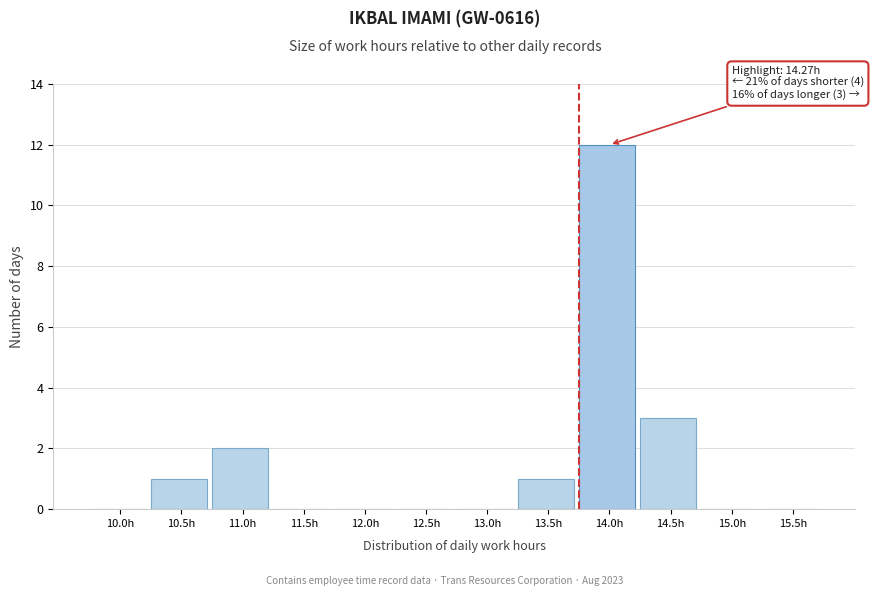

Reading left to right, extract all data points from this chart.

10.0h=0	10.5h=1	11.0h=2	11.5h=0	12.0h=0	12.5h=0	13.0h=0	13.5h=1	14.0h=12	14.5h=3	15.0h=0	15.5h=0